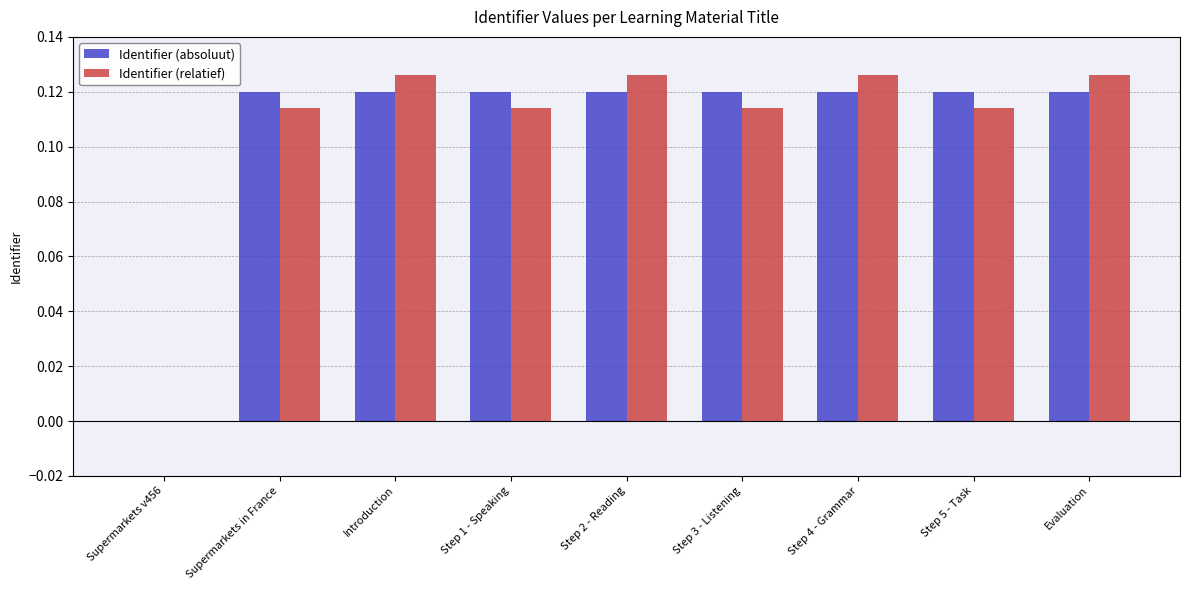

Is it true that Identifier (relatief) equals 0.2 at Step 1 - Speaking?

False